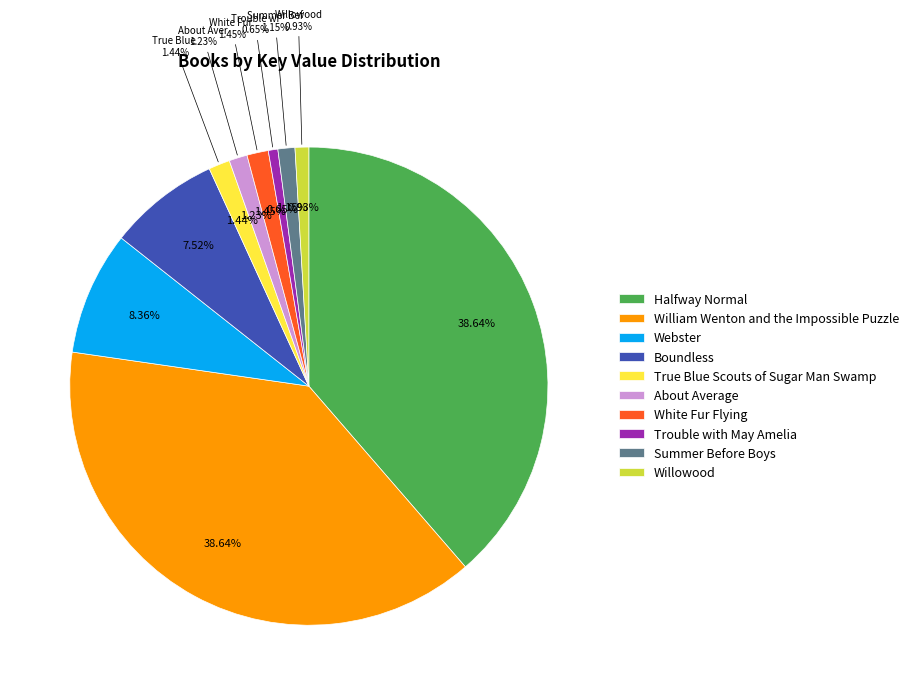

Rank the categories by value from lowest to highest.

Trouble with May Amelia, Willowood, Summer Before Boys, About Average, True Blue Scouts of Sugar Man Swamp, White Fur Flying, Boundless, Webster, William Wenton and the Impossible Puzzle, Halfway Normal